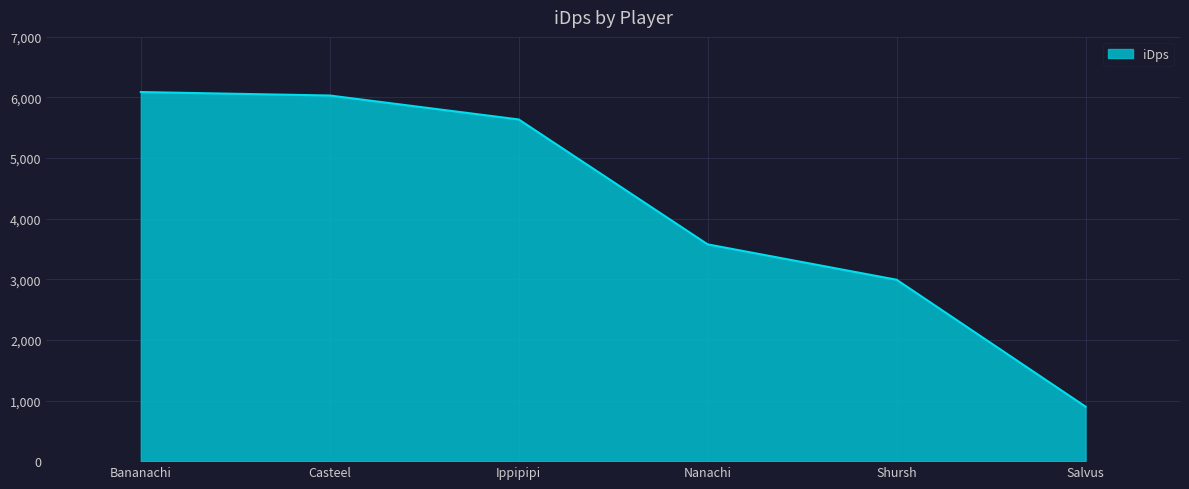

What is the approximate value at Ippipipi?

5637.7